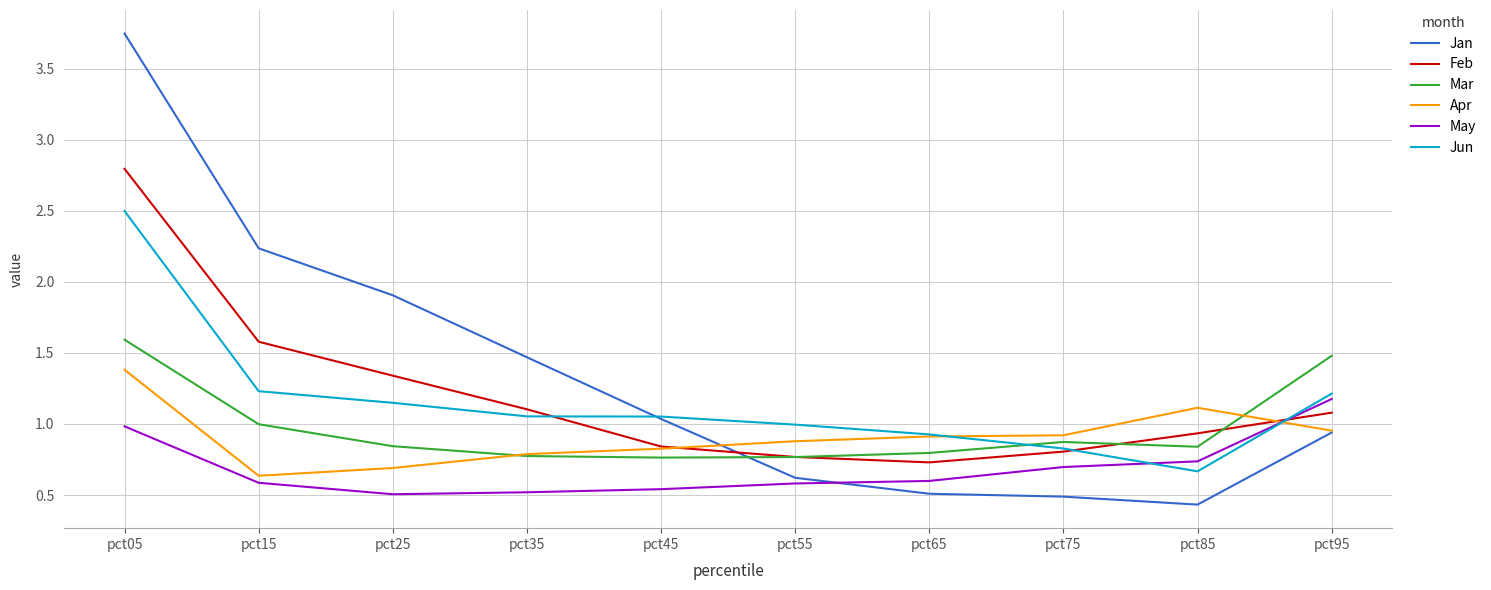

How many series are shown in this chart?

6